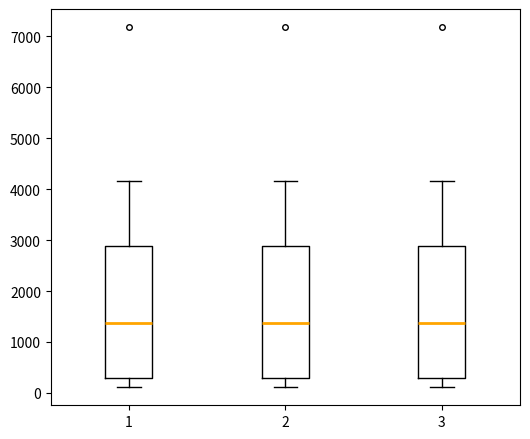

Where does the median line of the box at x = 2 sit on the y-axis? The values are not printed on the chart, so give them approximately, as read against the axis.

1400